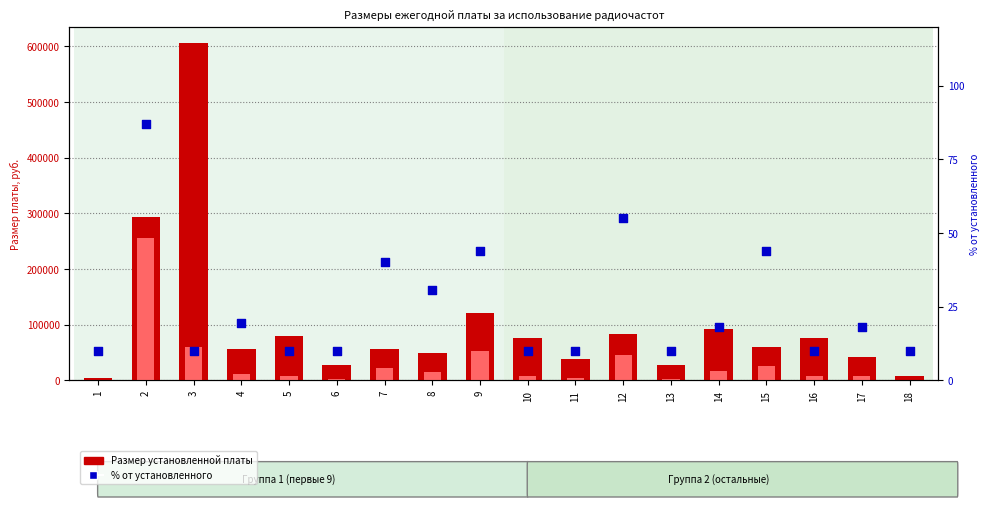

Is the value of % от установленного at 13 greater than the value of Размер установленной платы at 11?

No